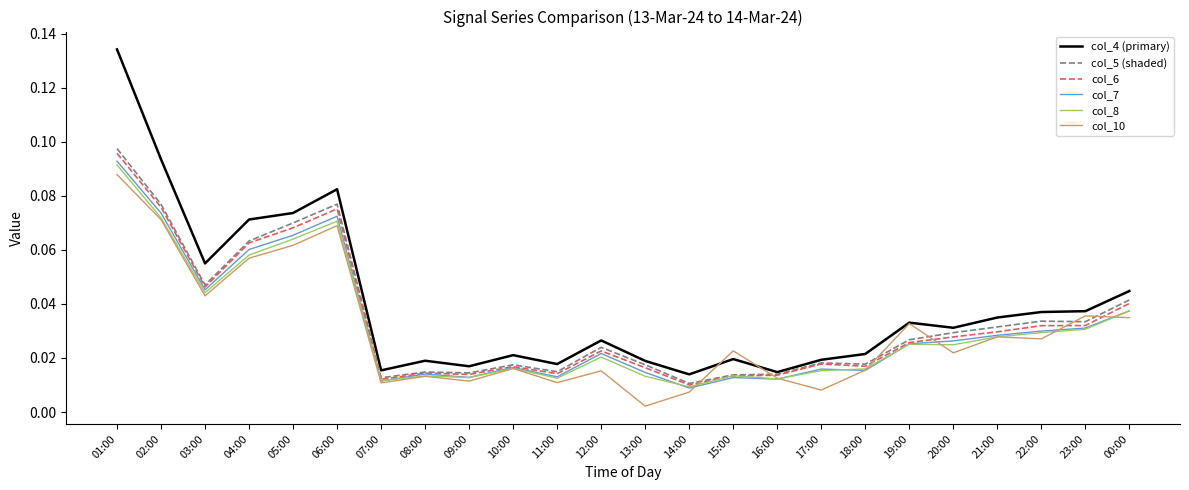

What position from the right is 23:00?

2